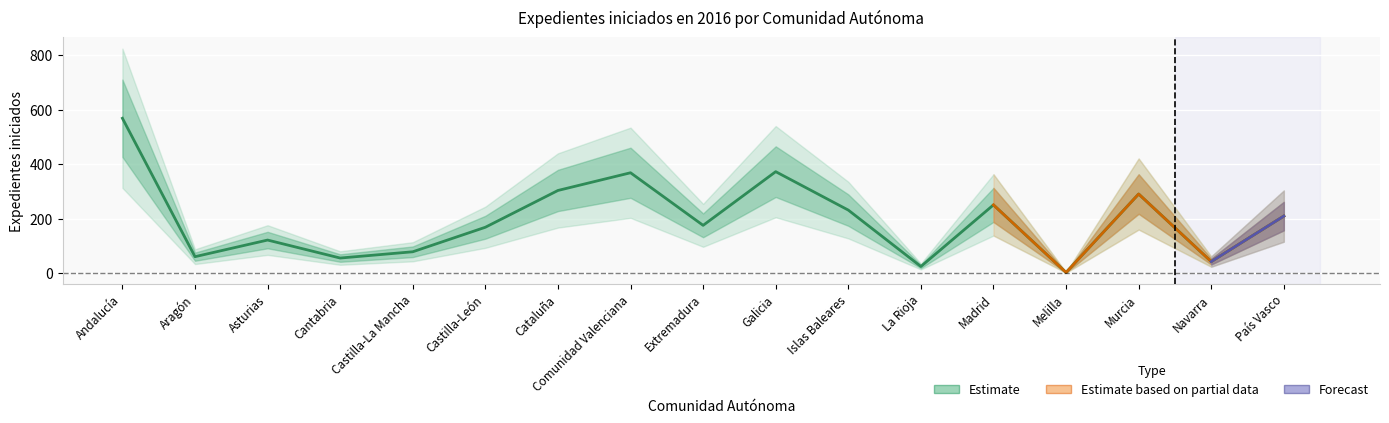

Is it true that the value at Comunidad Valenciana is 368?

True